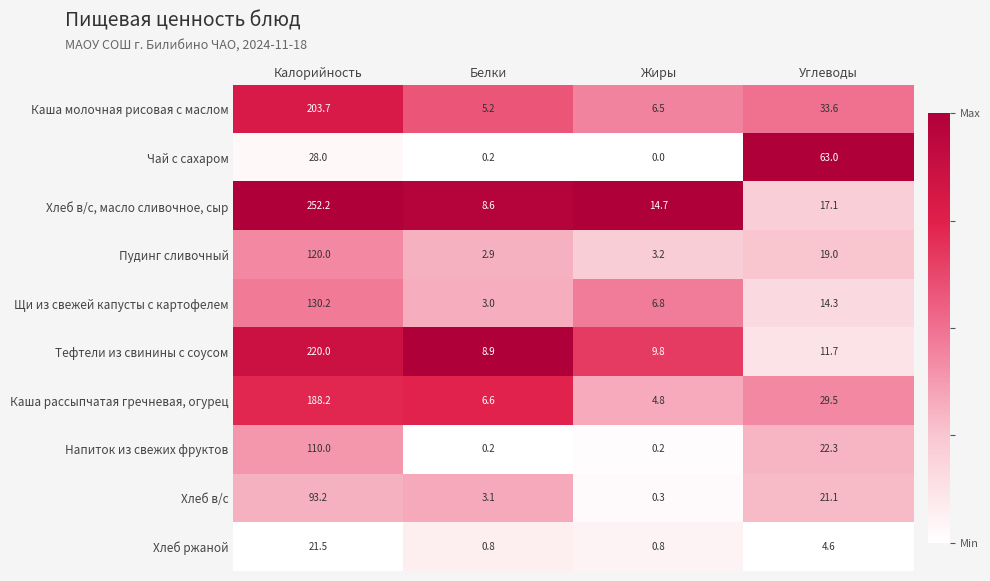

Rank the series by their maximum value, from highest to lowest.

Хлеб в/с, масло сливочное, сыр, Тефтели из свинины с соусом, Каша молочная рисовая с маслом, Каша рассыпчатая гречневая, огурец, Щи из свежей капусты с картофелем, Пудинг сливочный, Напиток из свежих фруктов, Хлеб в/с, Чай с сахаром, Хлеб ржаной